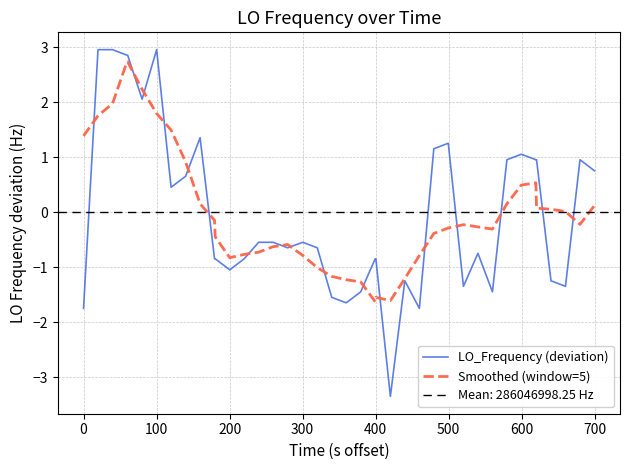

List the series in order of their overall mean, highest first.

Smoothed (window=5), LO_Frequency (deviation)